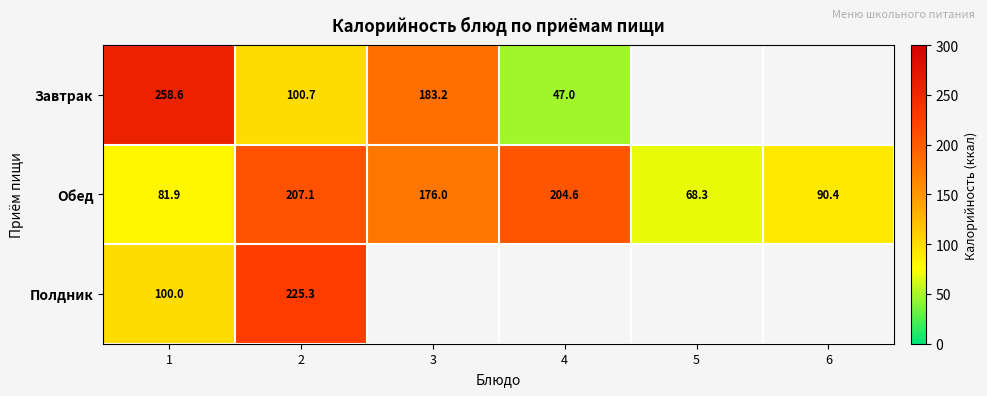

True or false: Обед has a value of 152.7 at 6.

False